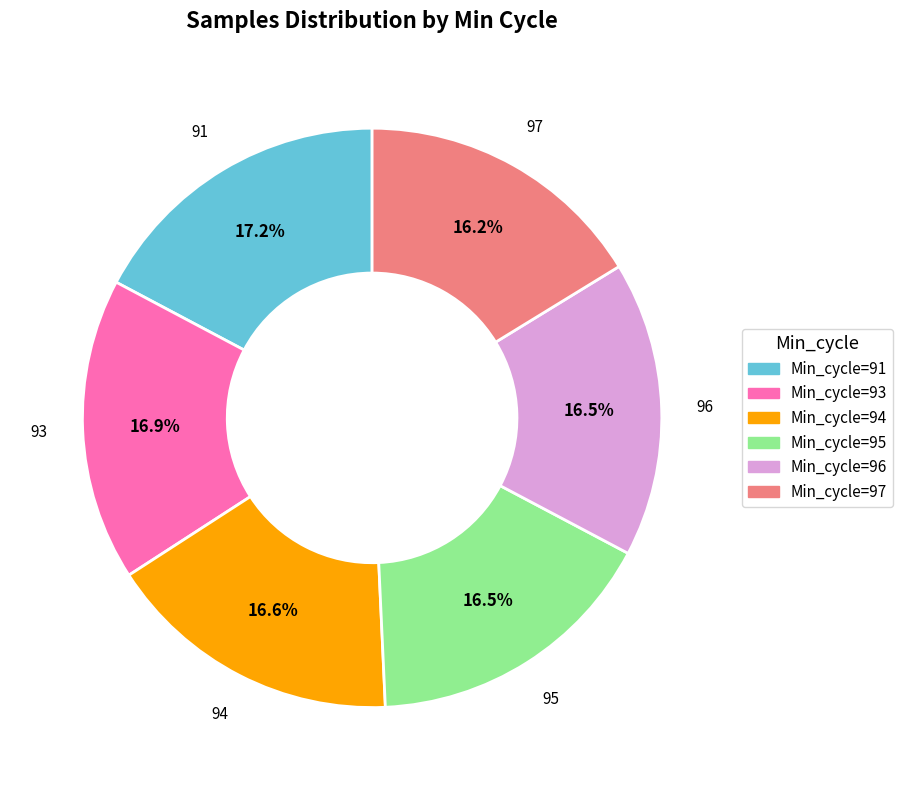

Is there a majority slice in this chart?

No